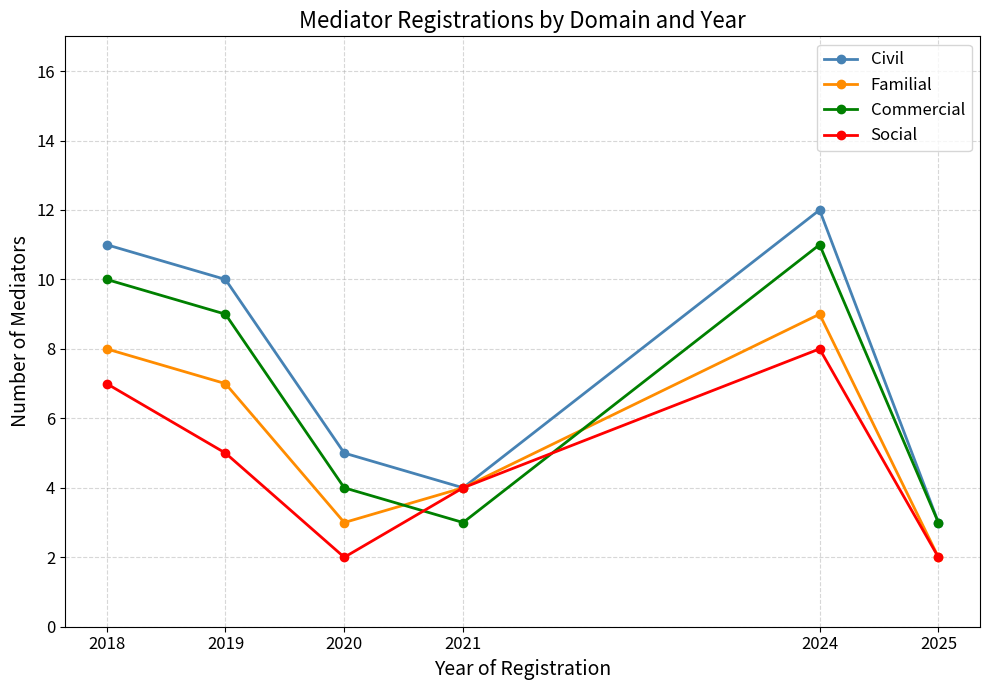

How many lines are shown in the chart?

4